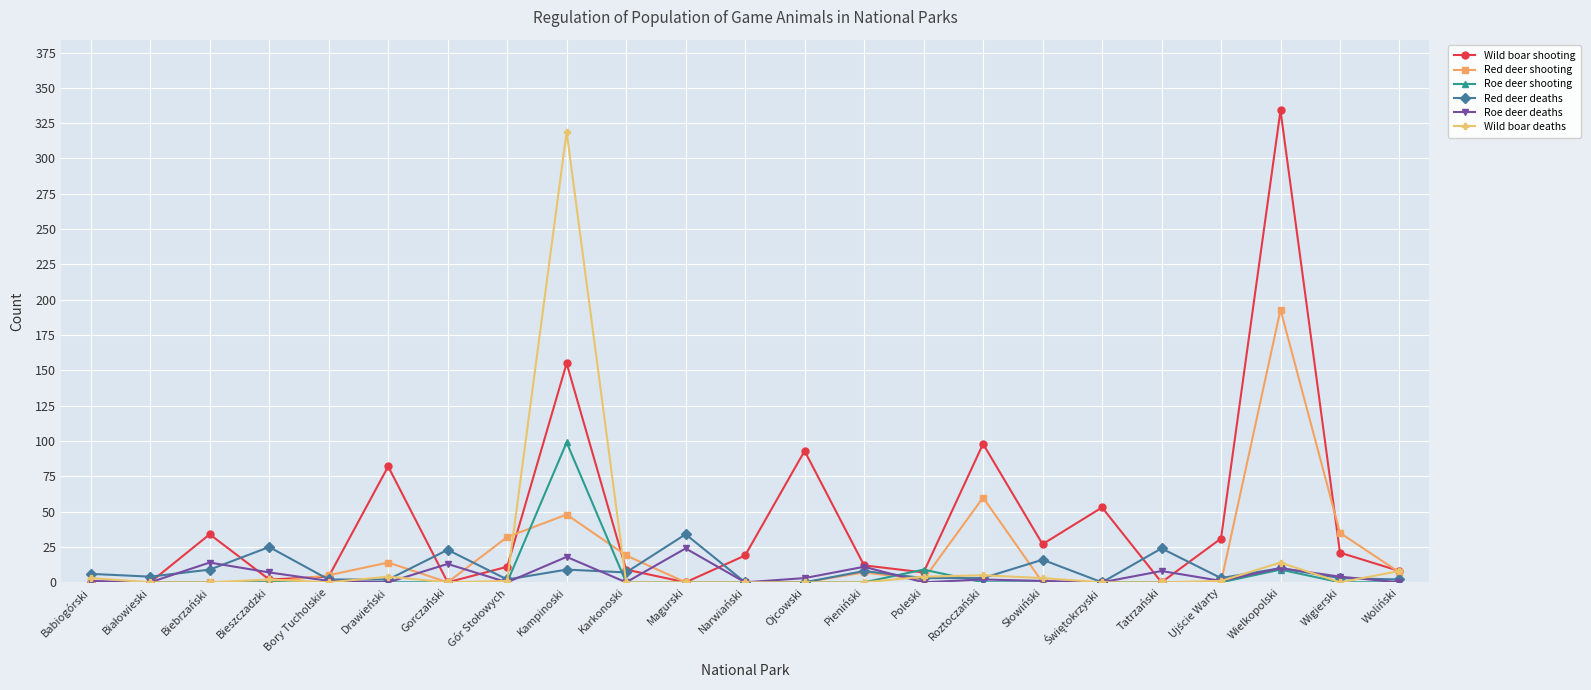

How many lines are shown in the chart?

6